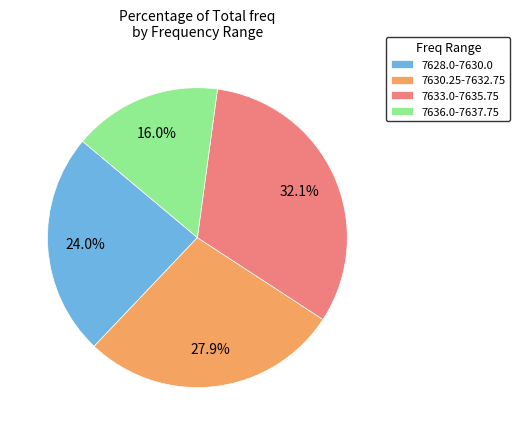

Combined, what portion of the pie is 7628.0-7630.0 and 7630.25-7632.75?

51.9%